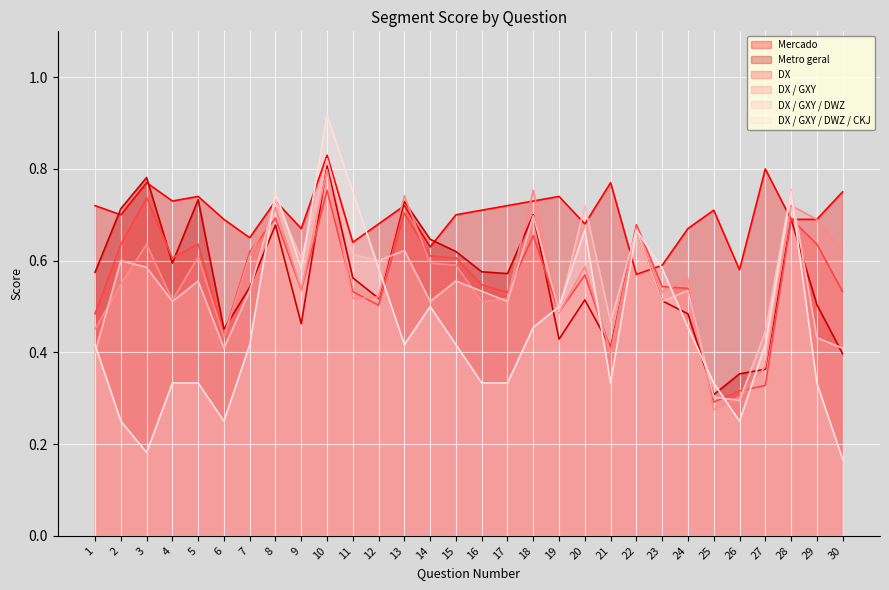

What is the difference between the second highest and minimum values in the Mercado series?

0.2